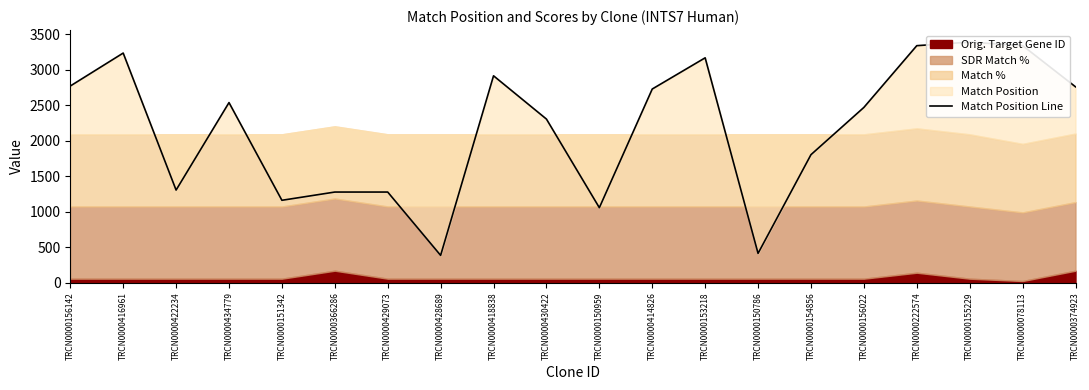

Which category has the highest value across all series?

TRCN0000155229